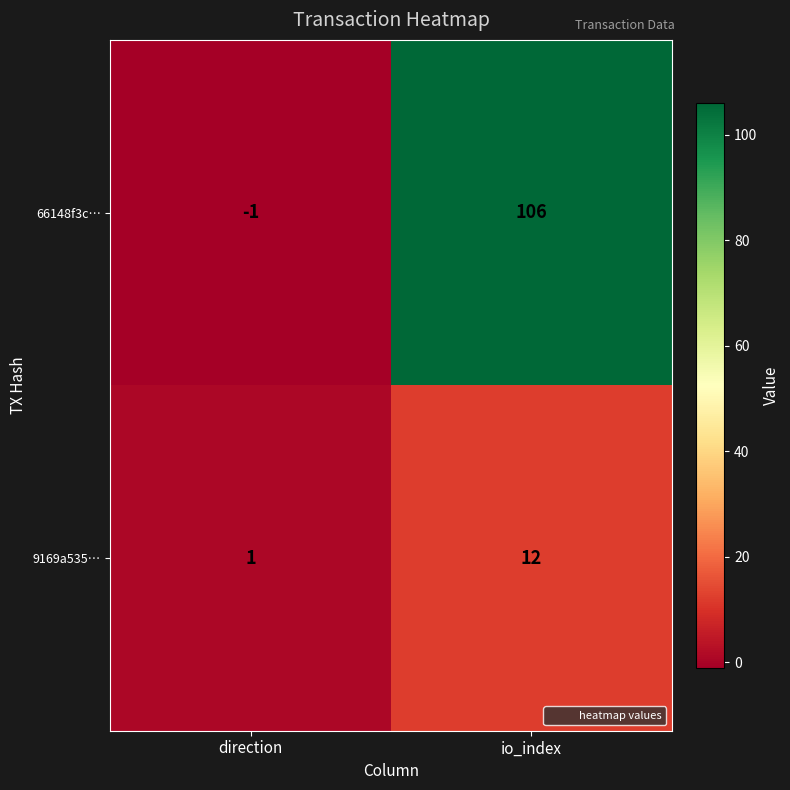

The value of 66148f3c… at direction is -1. True or false?

True